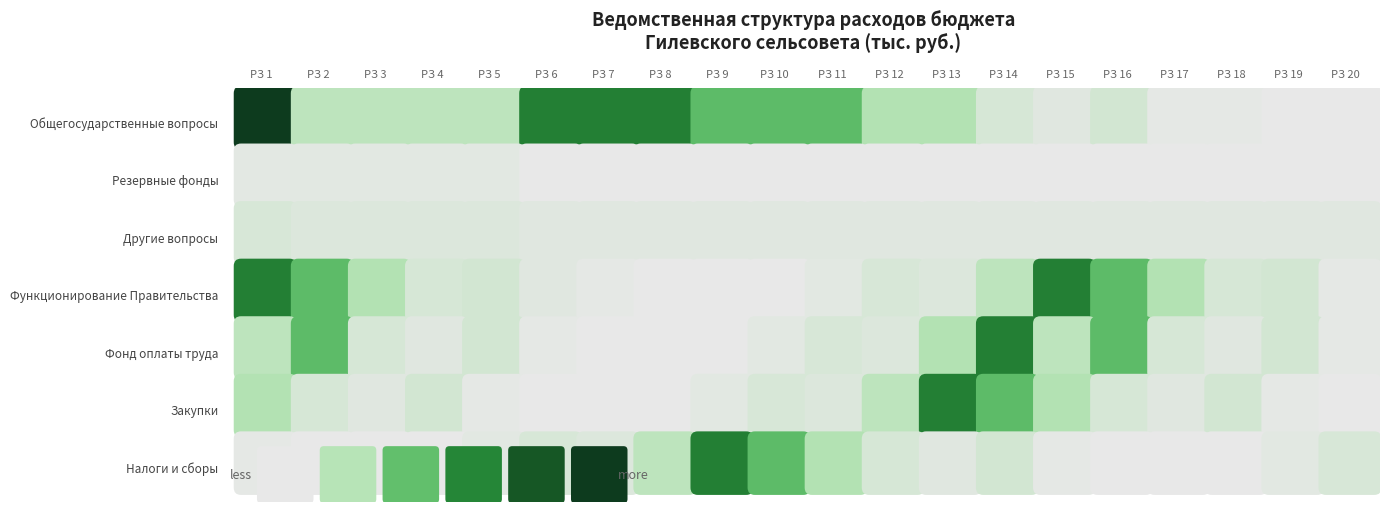

What is the difference between the second highest and minimum values in the Фонд оплаты труда series?

1184.2